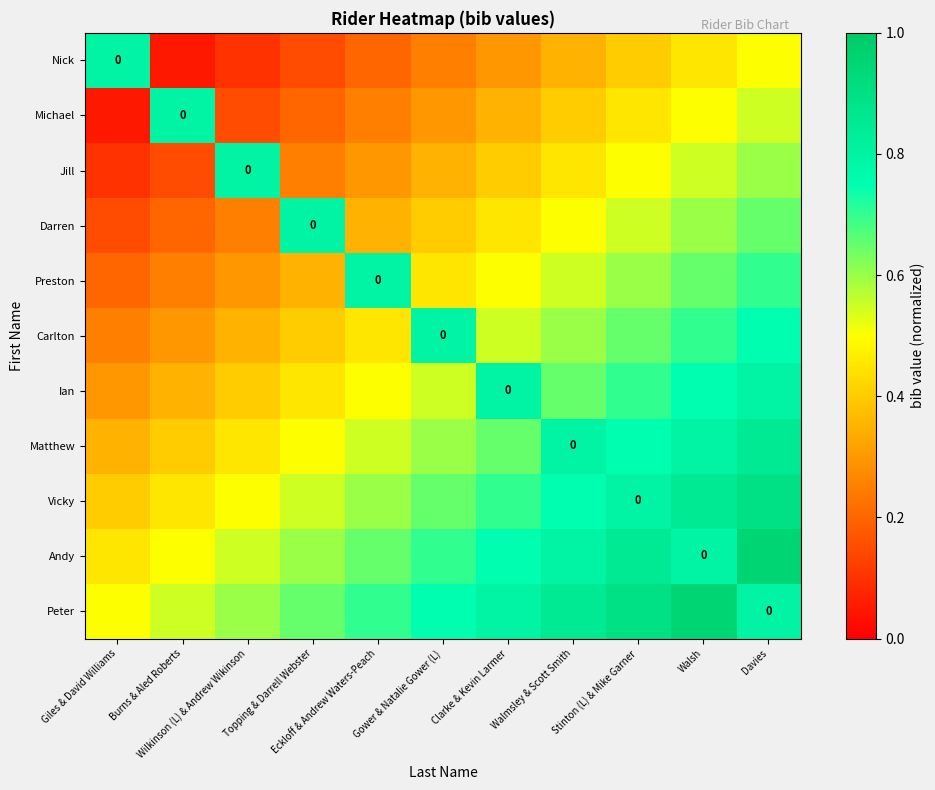

Is the value of Ian at Topping & Darrell Webster greater than the value of Carlton at Giles & David Williams?

Yes